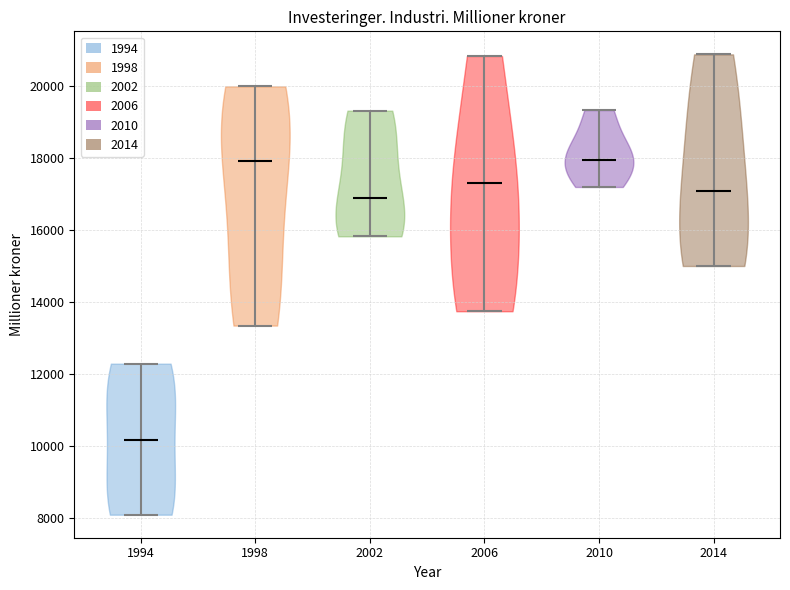

Which violin has the lowest median line?

1994